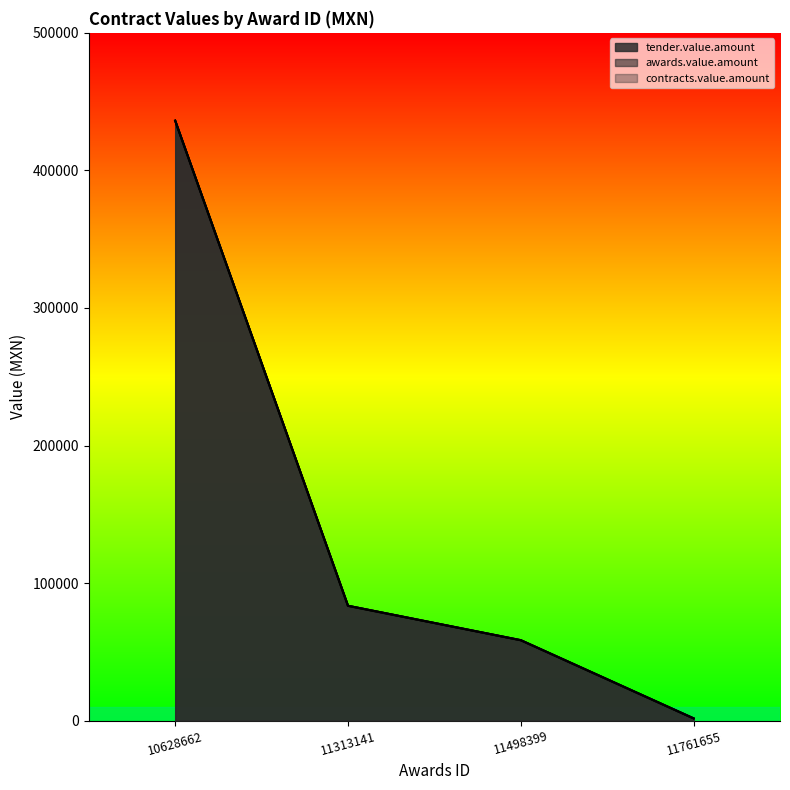

Reading left to right, extract all data points from this chart.

tender.value.amount: 10628662=436160.0	11313141=83520.0	11498399=58500.0	11761655=1666.7
awards.value.amount: 10628662=436160.0	11313141=83520.0	11498399=58500.0	11761655=1666.7
contracts.value.amount: 10628662=436160.0	11313141=83520.0	11498399=58500.0	11761655=1666.7